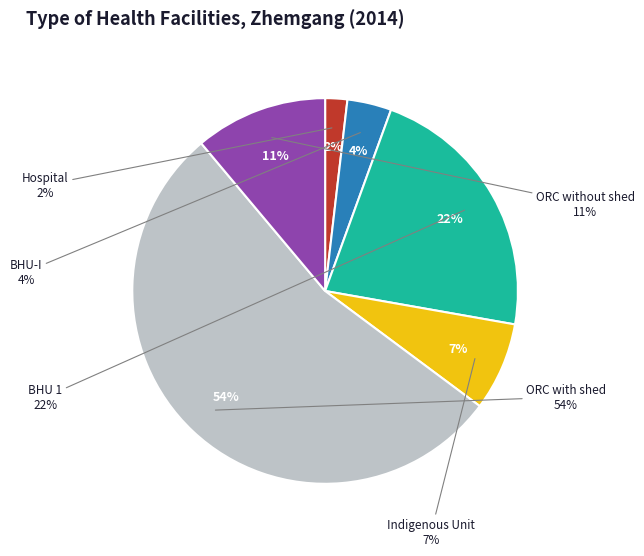

What is the largest slice in the pie chart?

ORC with shed